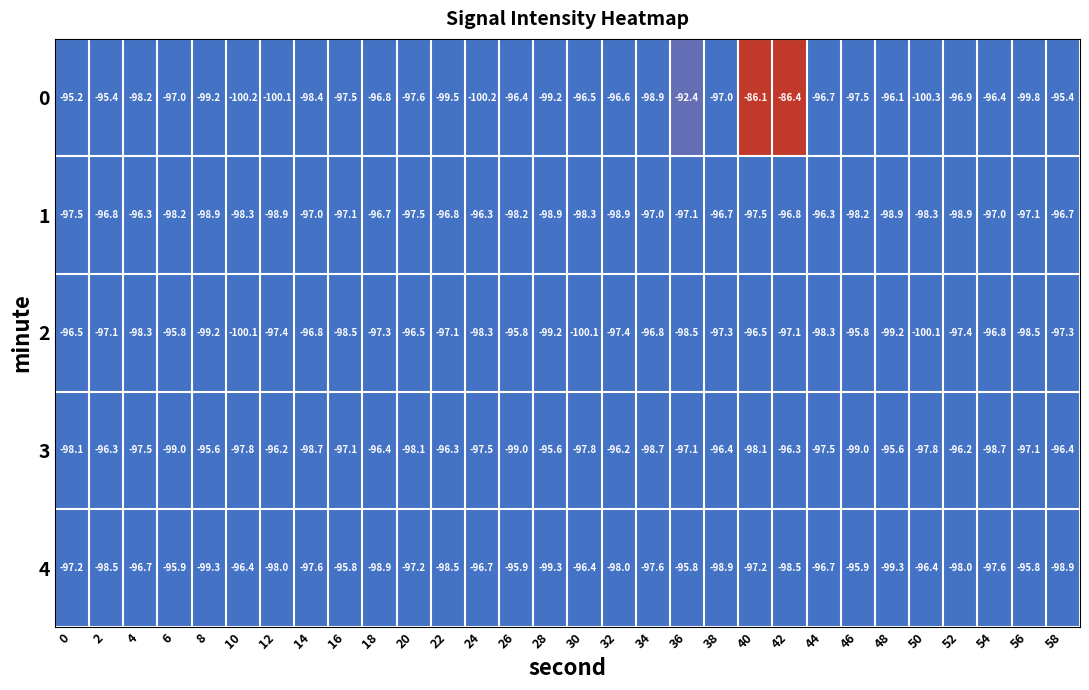

The 0 series shows -100.3 at 50. True or false?

True